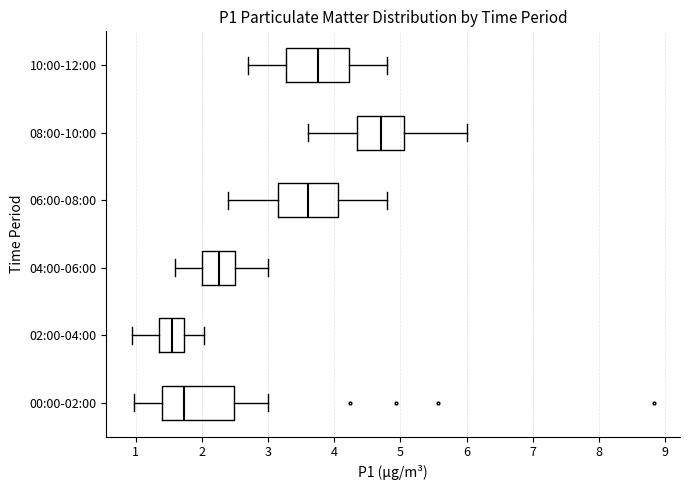

Which box's median line is the furthest to the left?

02:00-04:00